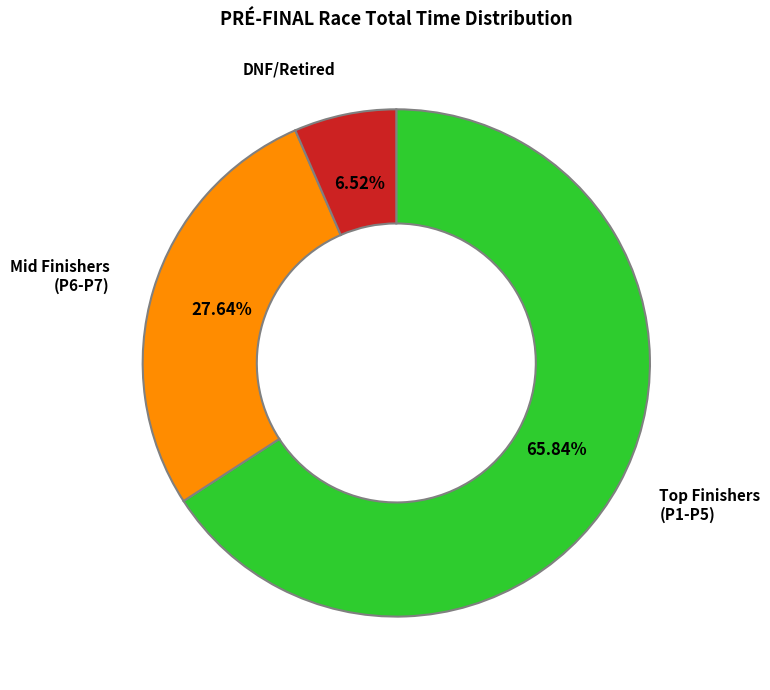

Rank the categories by value from lowest to highest.

DNF/Retired, Mid Finishers (P6-P7), Top Finishers (P1-P5)